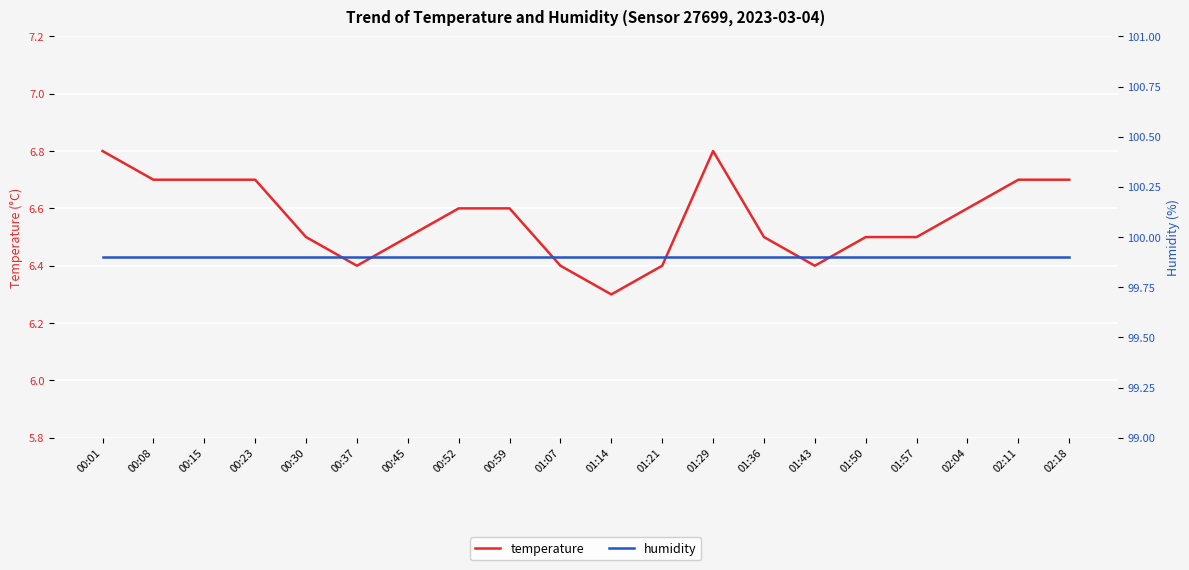

Is the value of humidity at 00:15 greater than the value of temperature at 00:59?

Yes